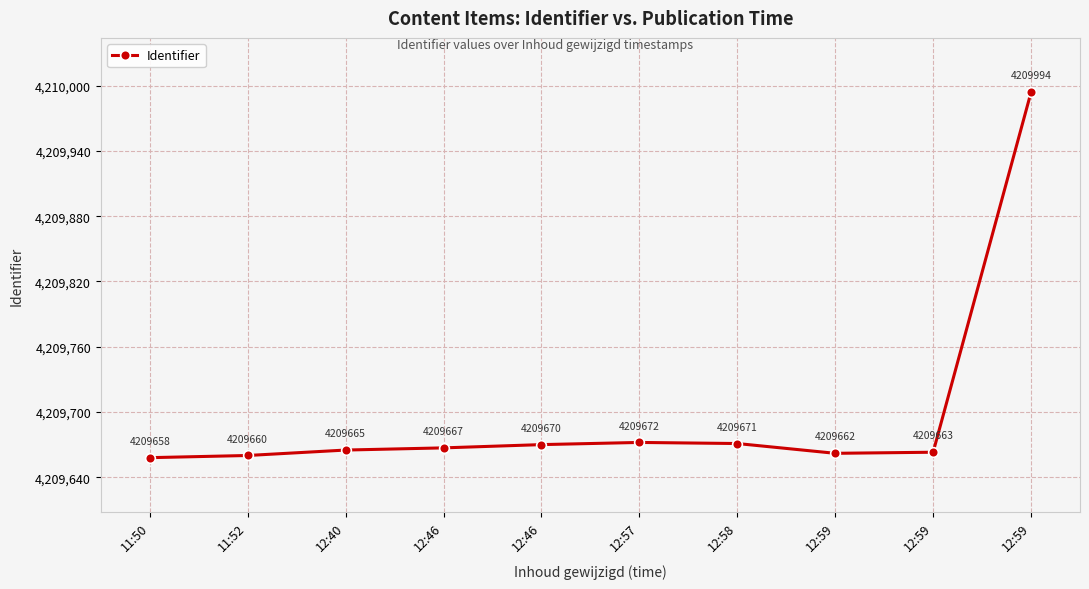

Is it true that the value at 12:46 is 4209670?

True